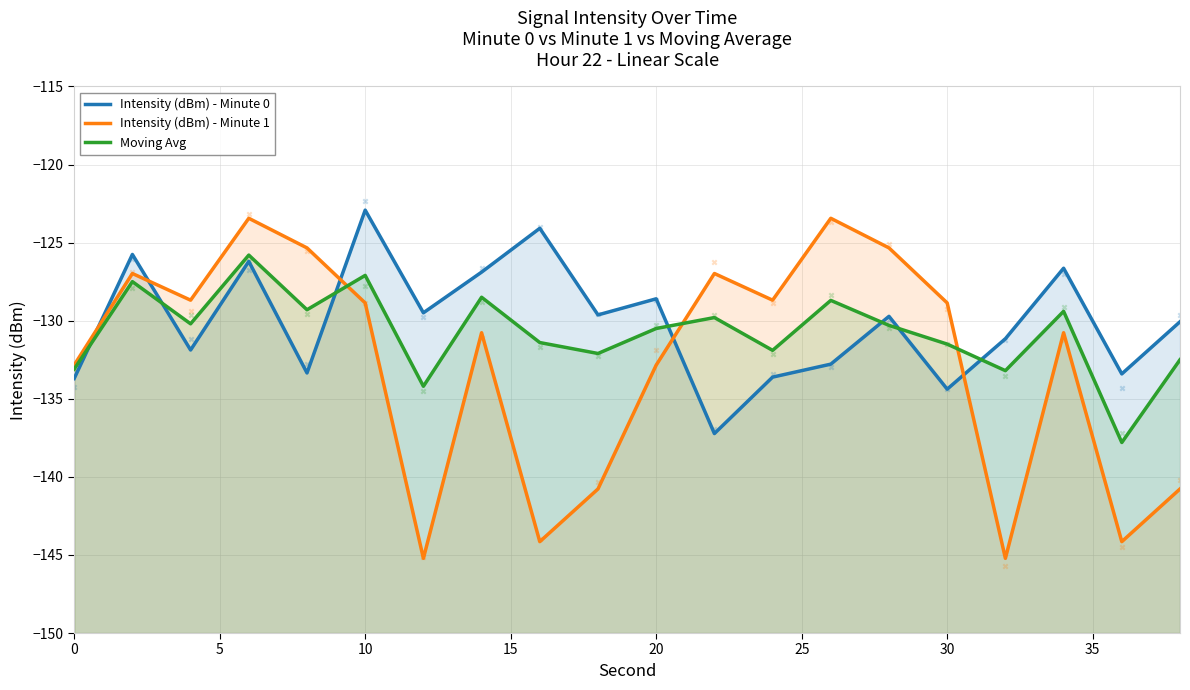

Which series has the largest Y range (max minus min)?

Intensity (dBm) - Minute 1